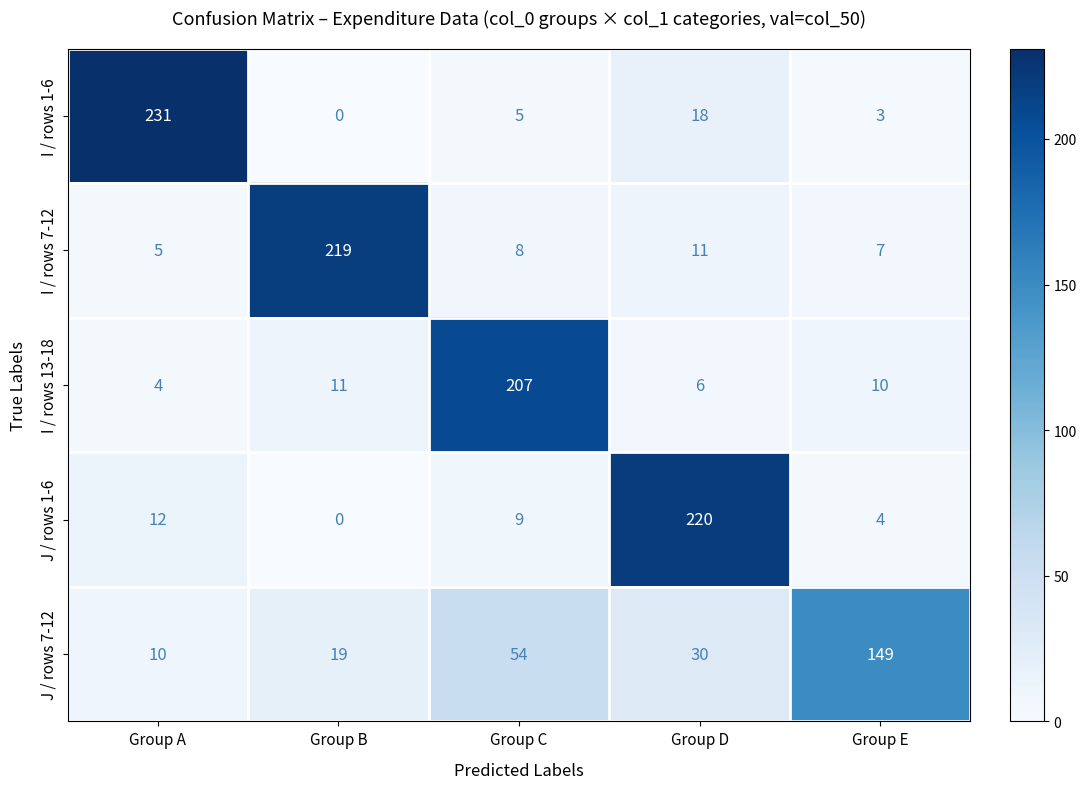

Which series has the largest range (max minus min)?

I / rows 1-6